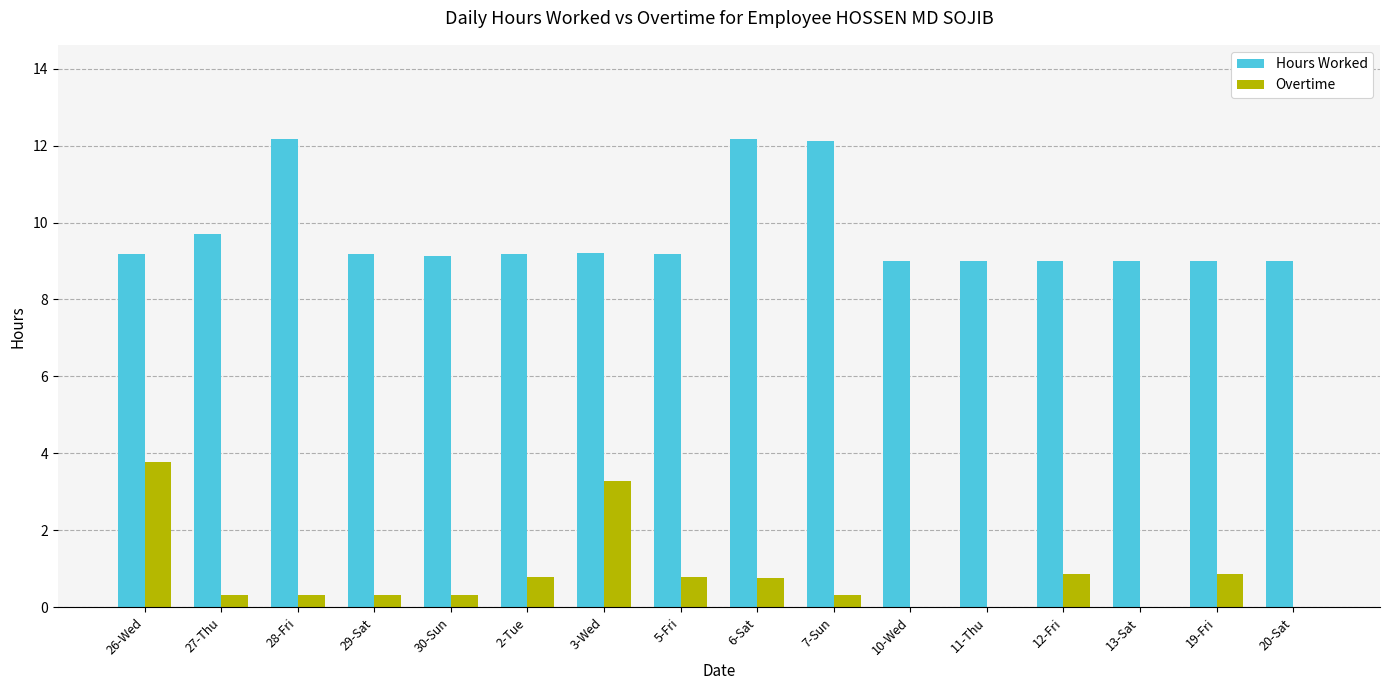

True or false: Overtime has a value of -1.8 at 11-Thu.

False